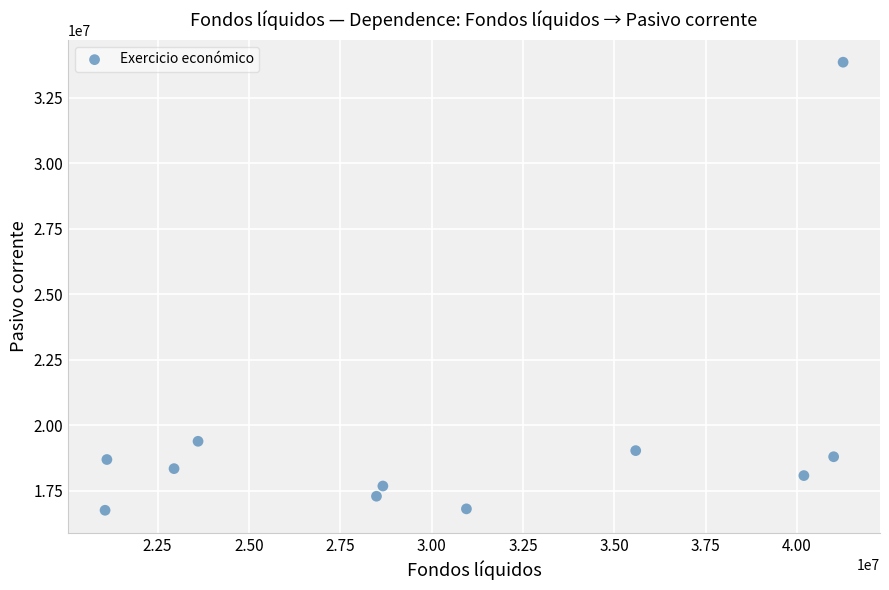

What is the average X value?

30441823.1